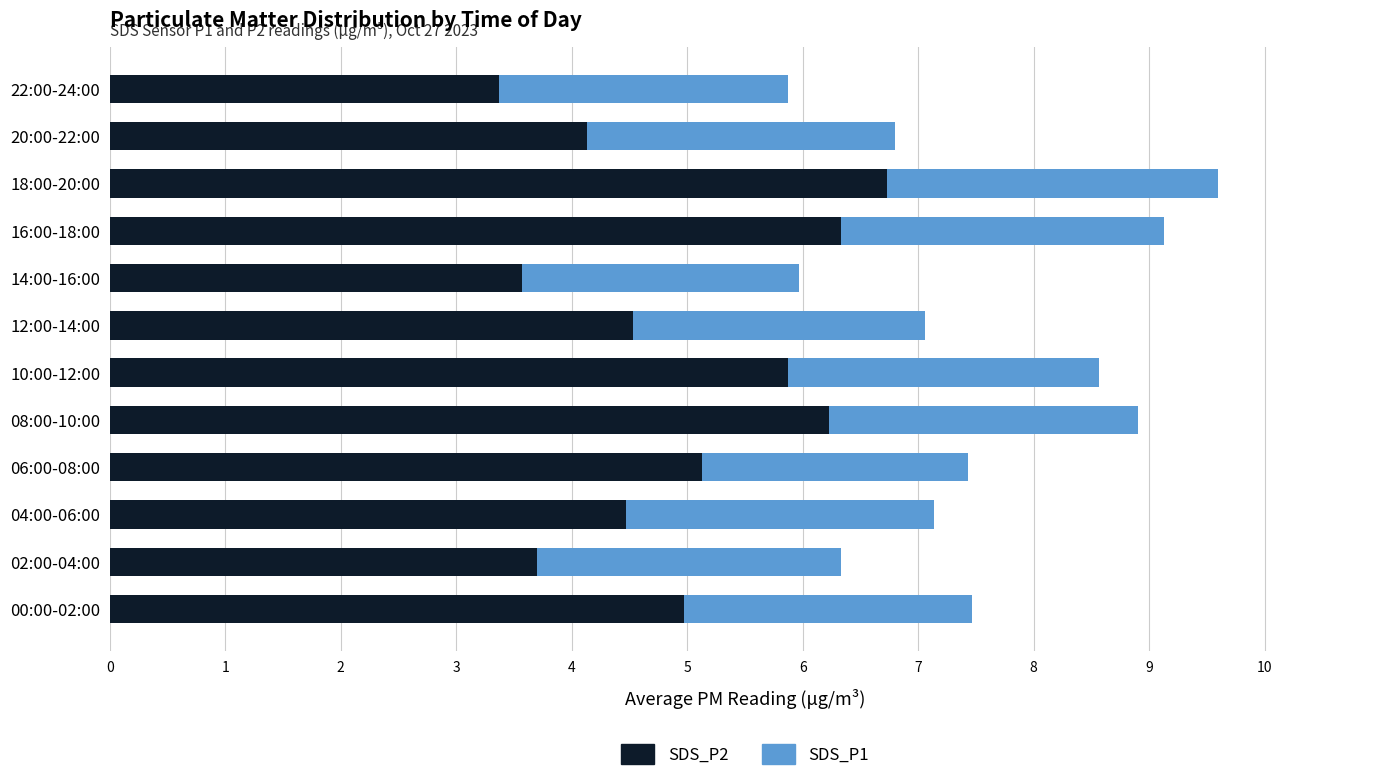

Which category has the highest value in the SDS_P1 series?

18:00-20:00